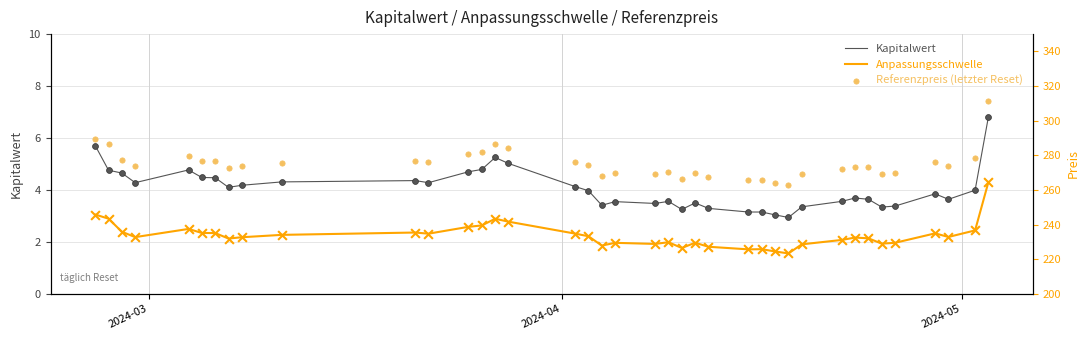

Which series reaches the minimum Y coordinate?

Kapitalwert